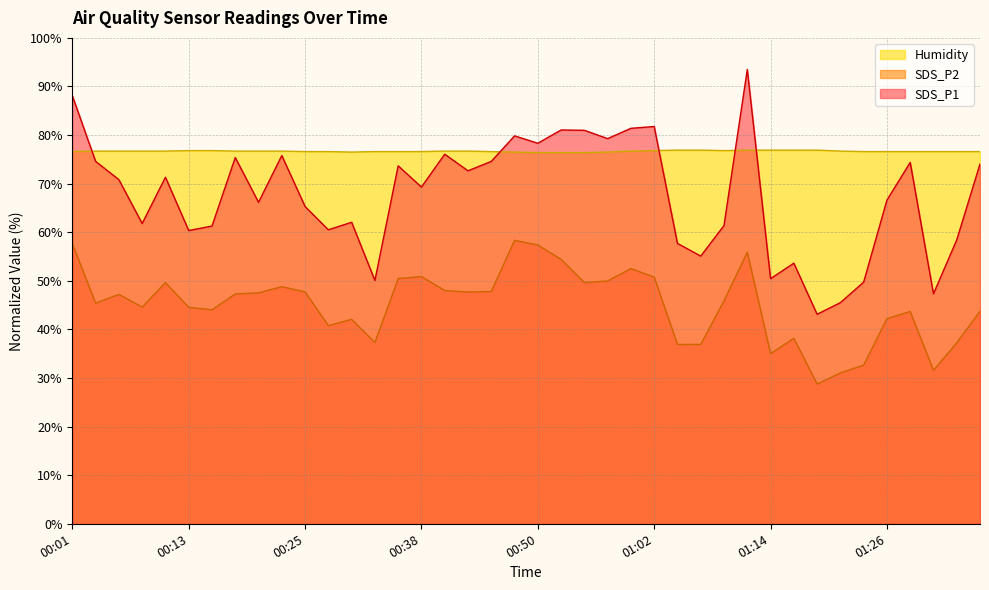

What is the difference between the second highest and second lowest values in the SDS_P2 series?

26.6